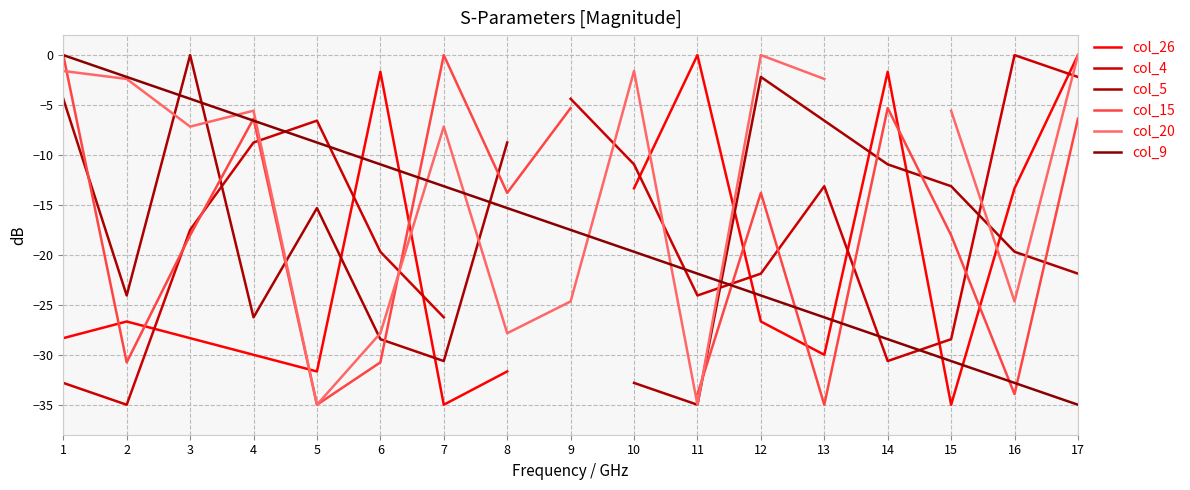

Which series has the largest total across all categories?

col_9